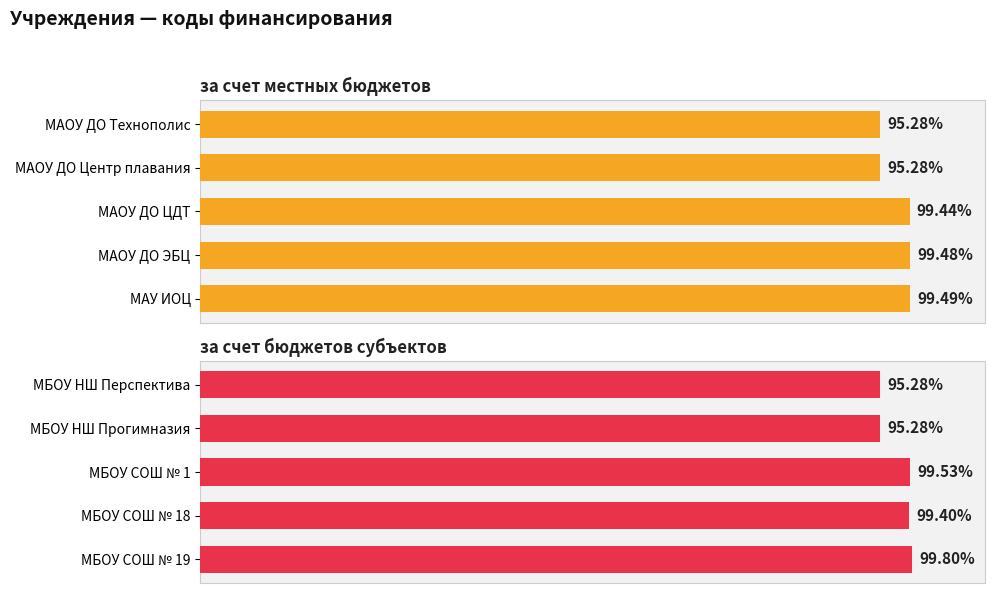

Reading left to right, list all the values displayed in this chart.

за счет местных бюджетов: 95.3	95.3	99.4	99.5	99.5
за счет бюджетов субъектов: 95.3	95.3	99.5	99.4	99.8